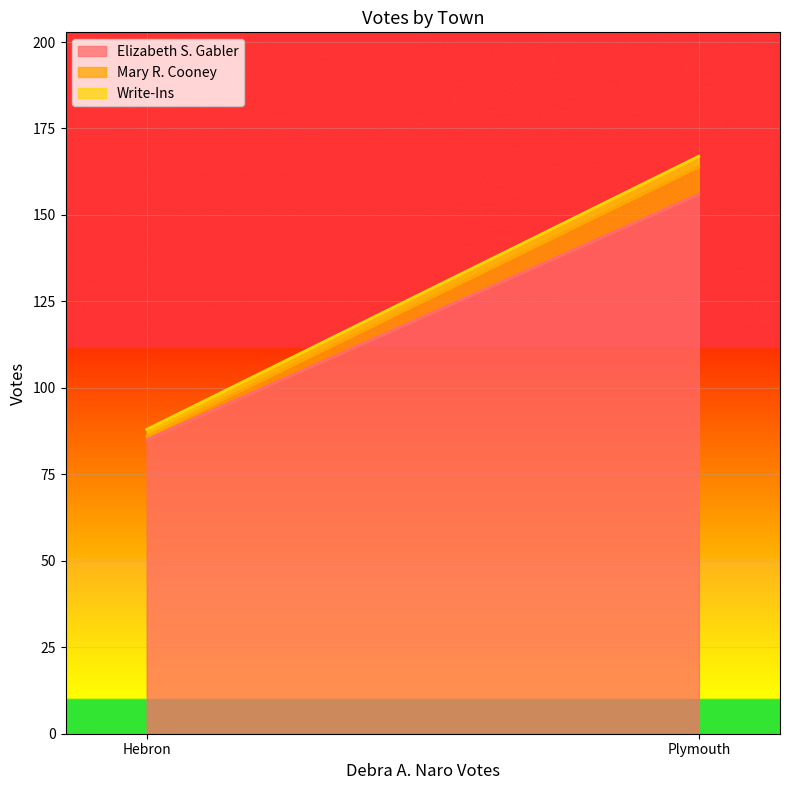

What is the label of the 1st point from the left?

Hebron